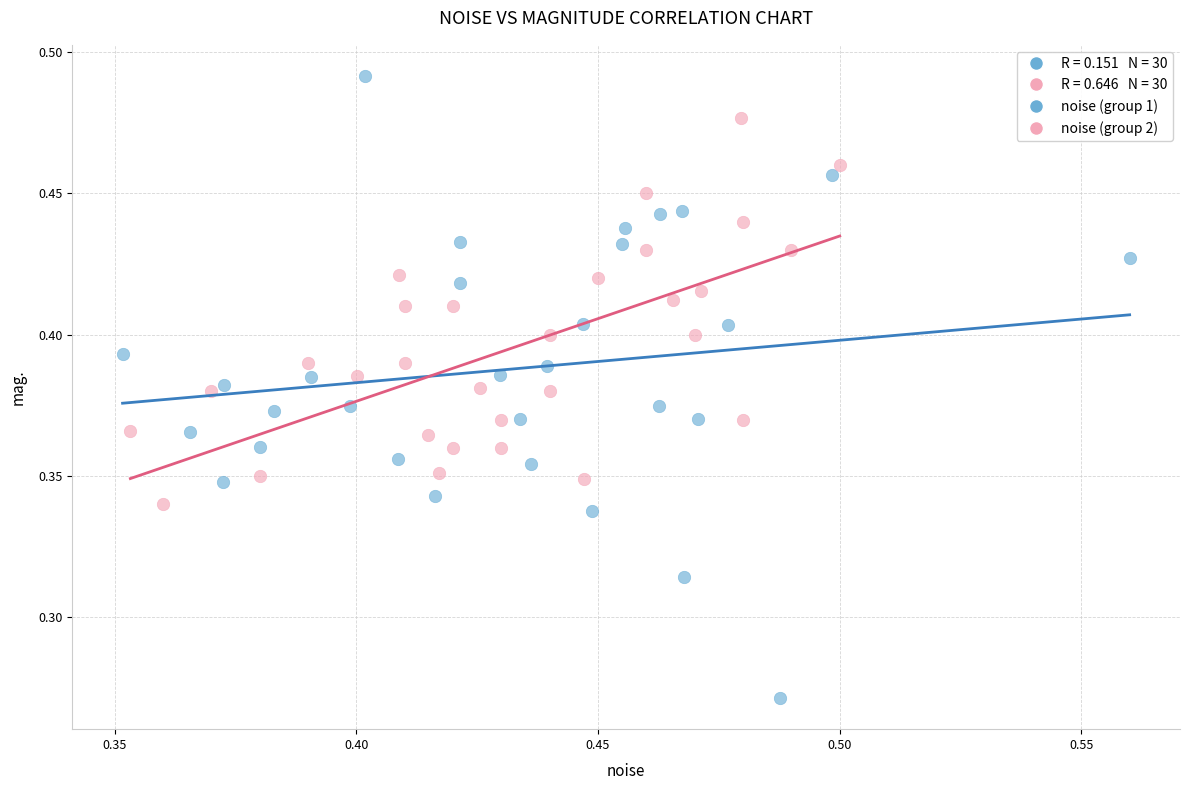

Which series has the largest Y range (max minus min)?

noise (group 1)